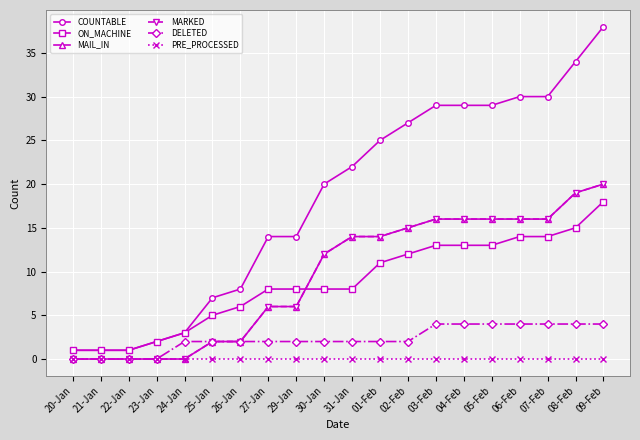

Is this an area chart (filled region under the line)?

No